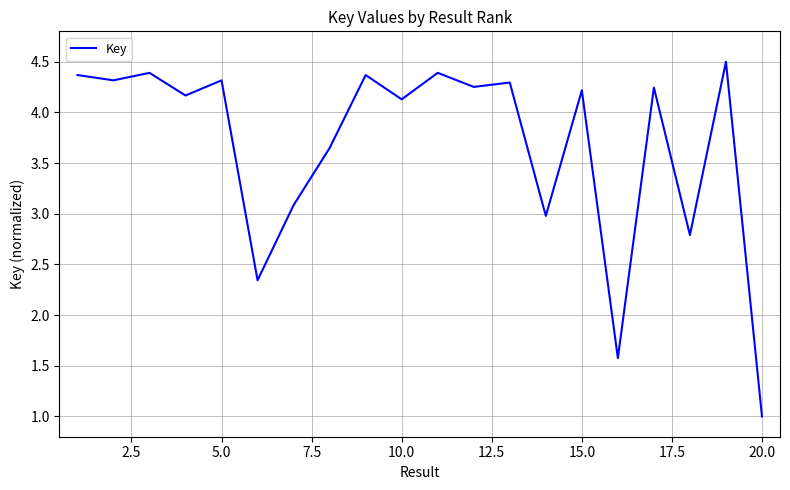

What is the minimum value shown in the chart?

1.0